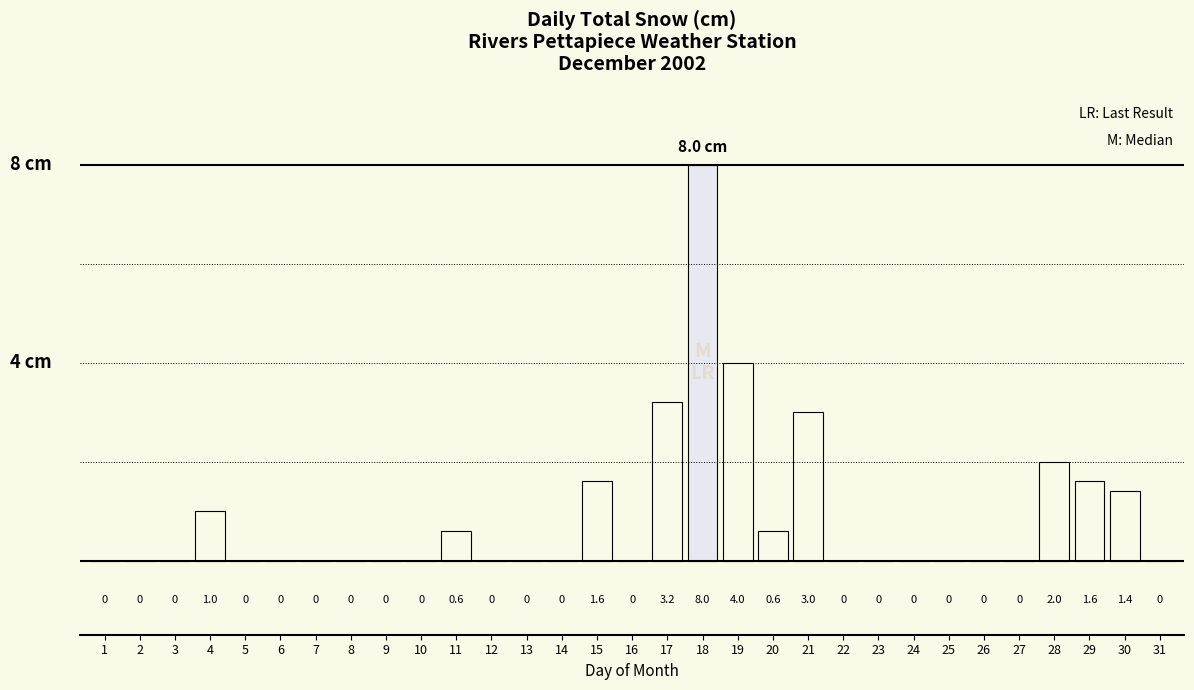

Which category has the highest value across all series?

18